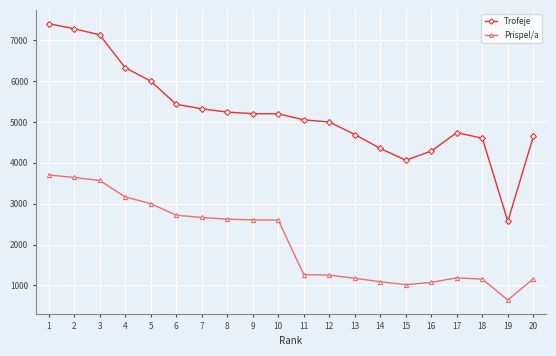

How many distinct data groups are displayed?

2